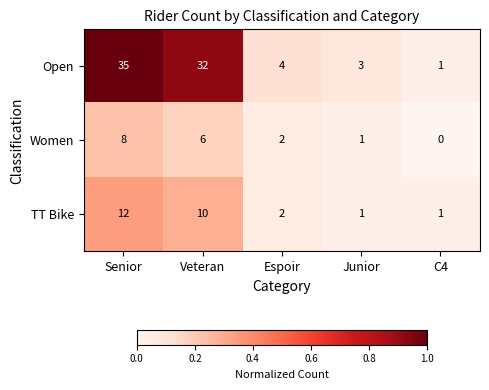

At which category is the sum across all series the highest?

Senior